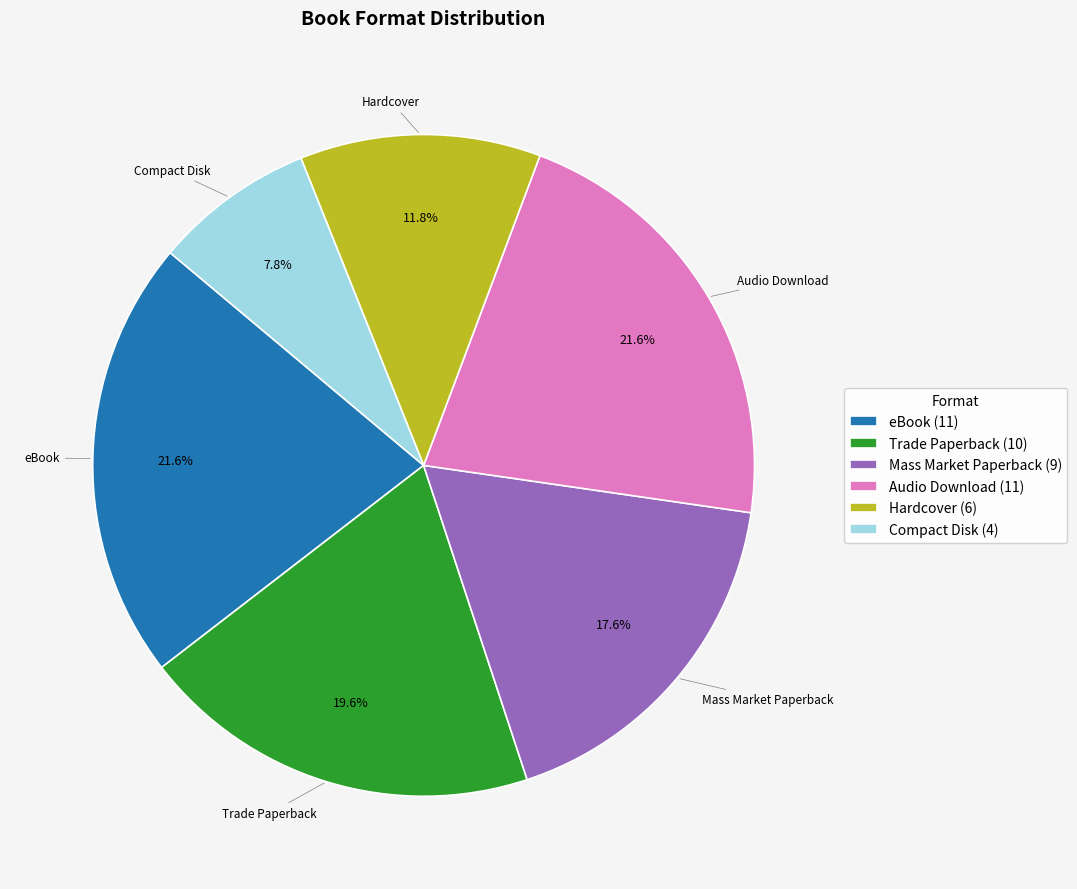

The Mass Market Paperback slice represents 18% of the pie. True or false?

True